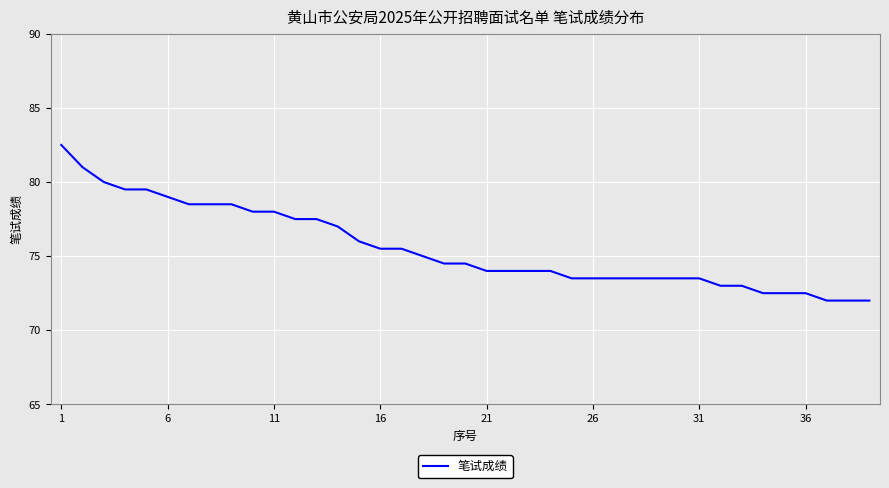

What is the smallest value displayed?

72.0